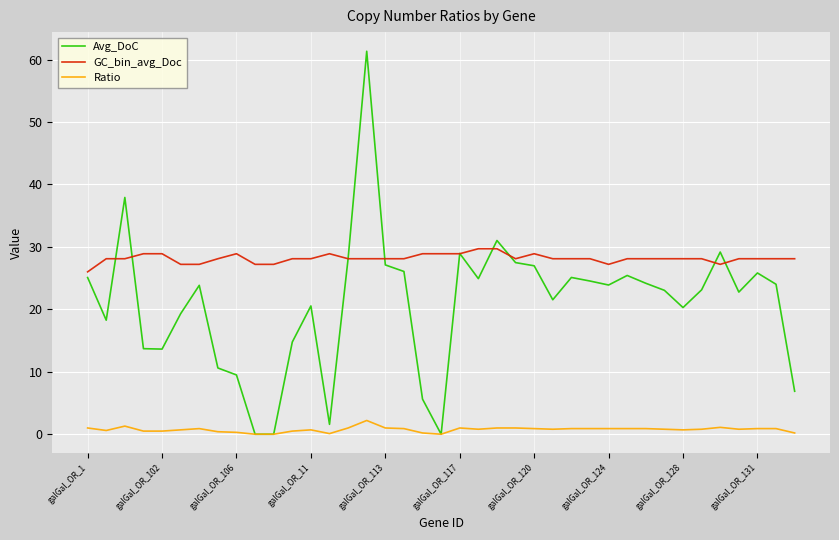

Which series has the largest range (max minus min)?

Avg_DoC